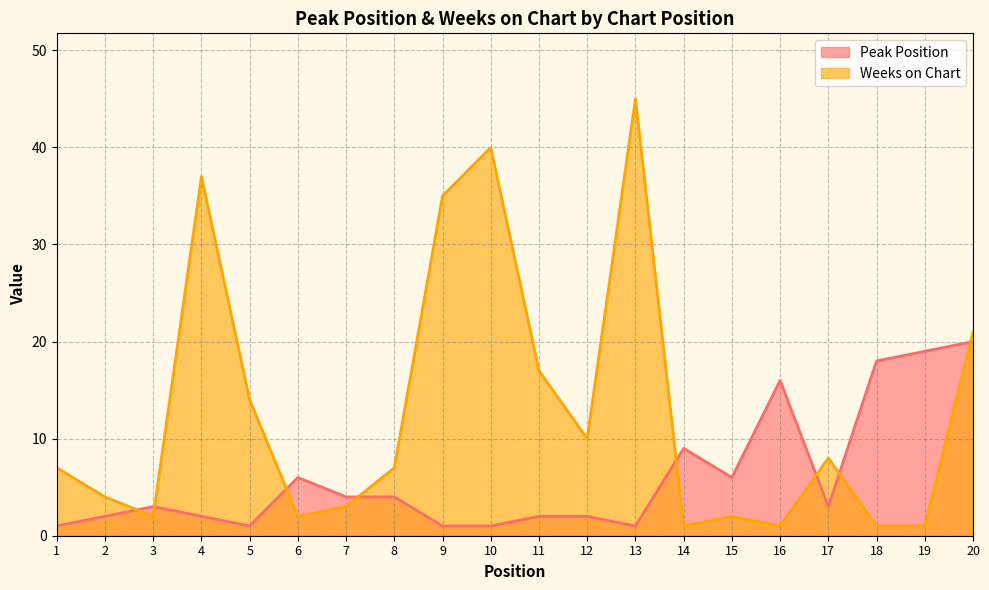

Where is Weeks on Chart nearest to the value 23?

20